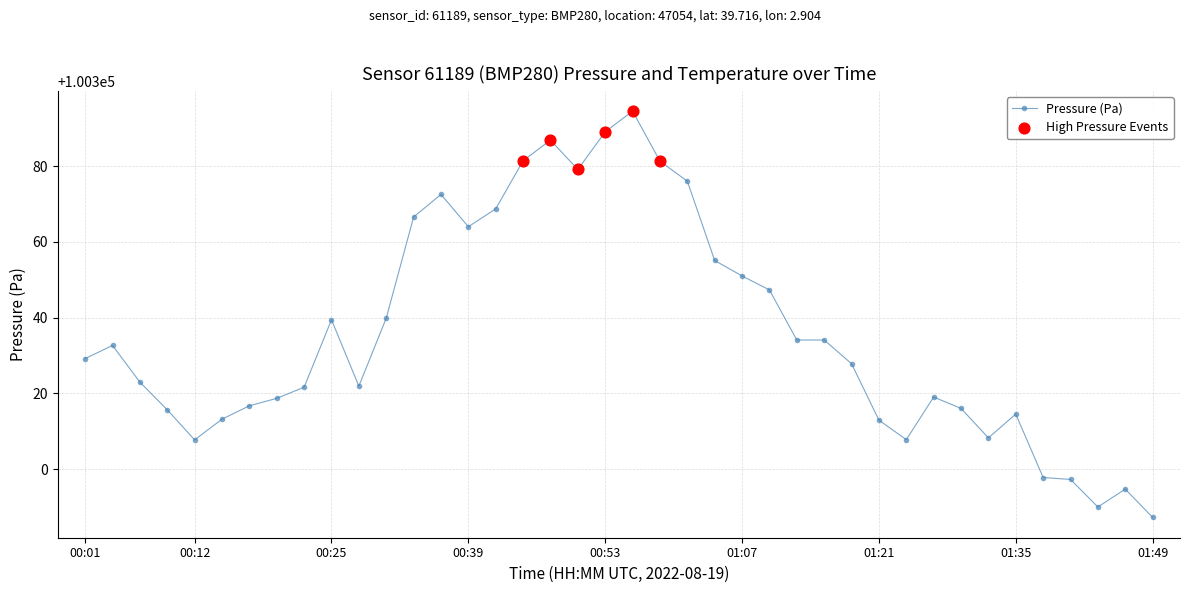

What is the minimum value shown in the chart?

100287.2